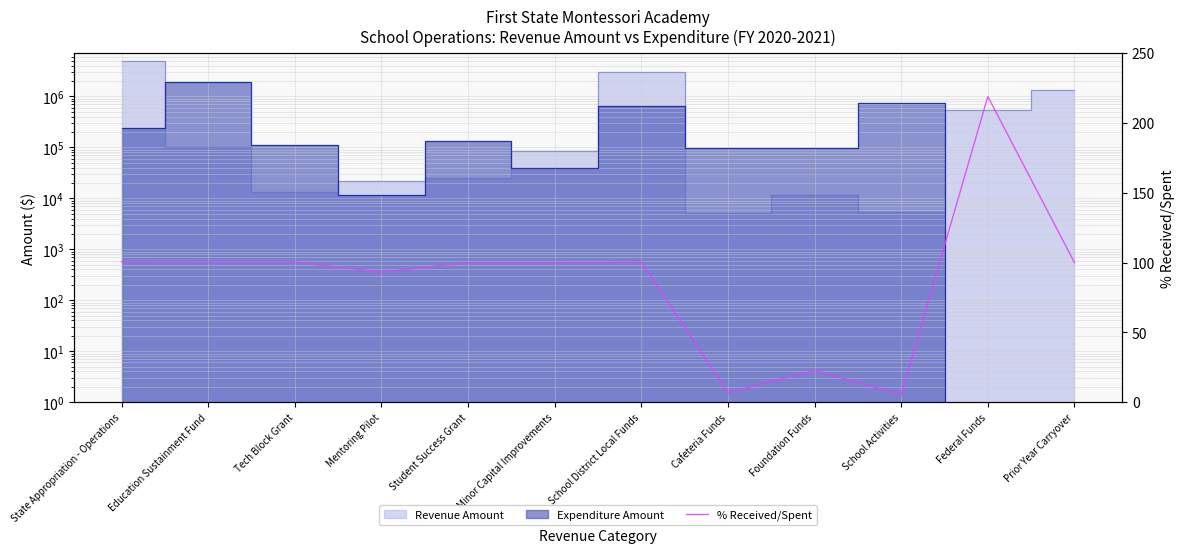

Is it true that Revenue Amount equals 3219.2 at School Activities?

False